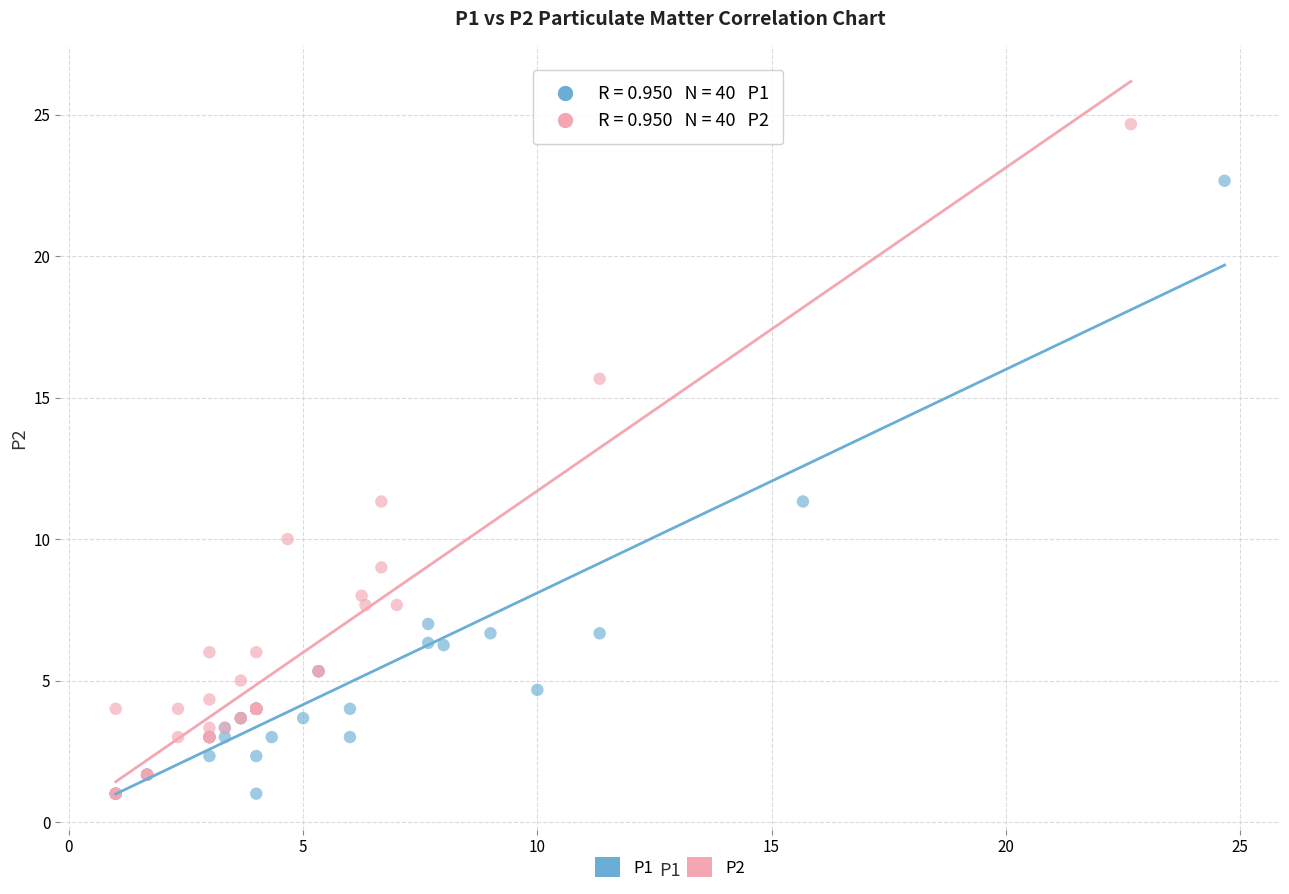

Which series contains the highest Y value?

P2